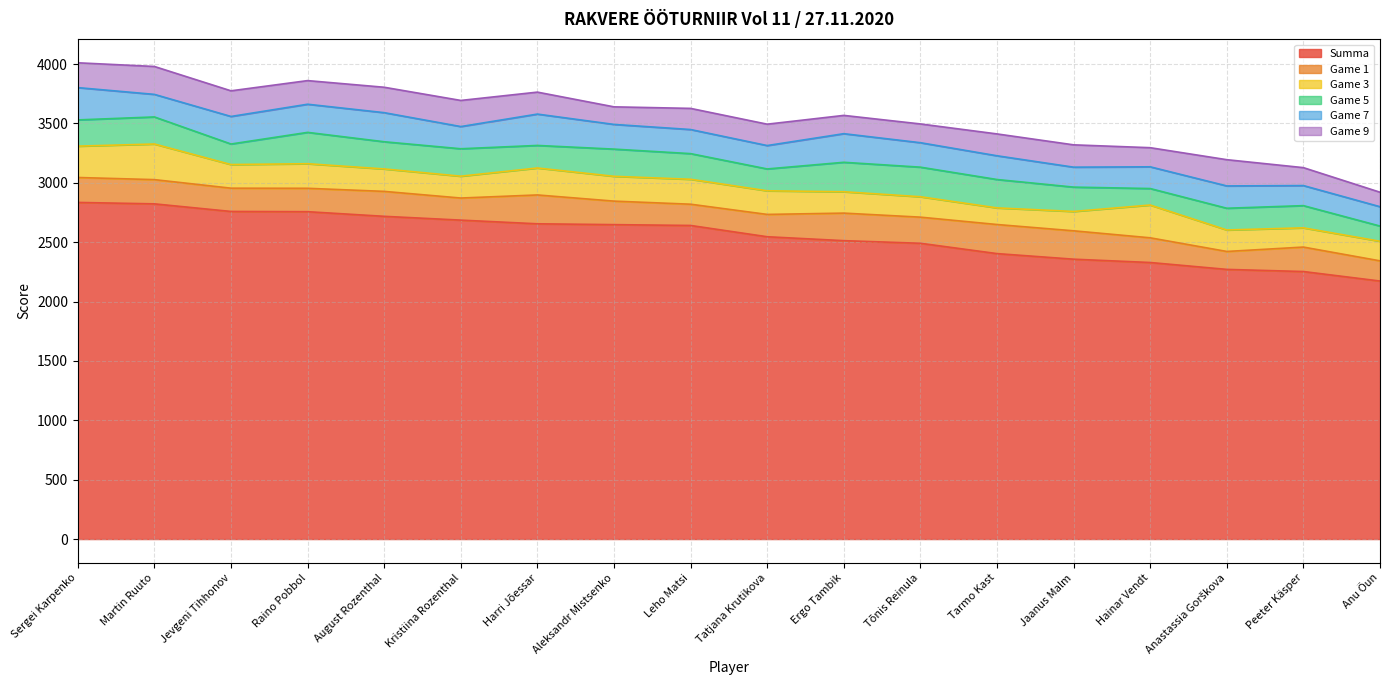

Which series changed the most between Kristiina Rozenthal and Tõnis Reinula?

Summa